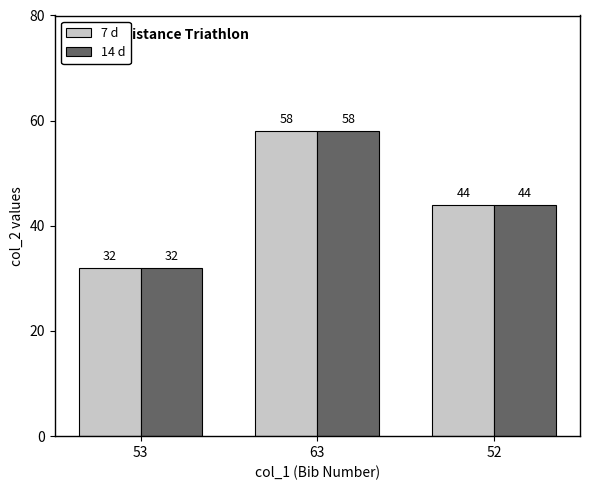

List the labels in order of 7 d value, largest first.

63, 52, 53